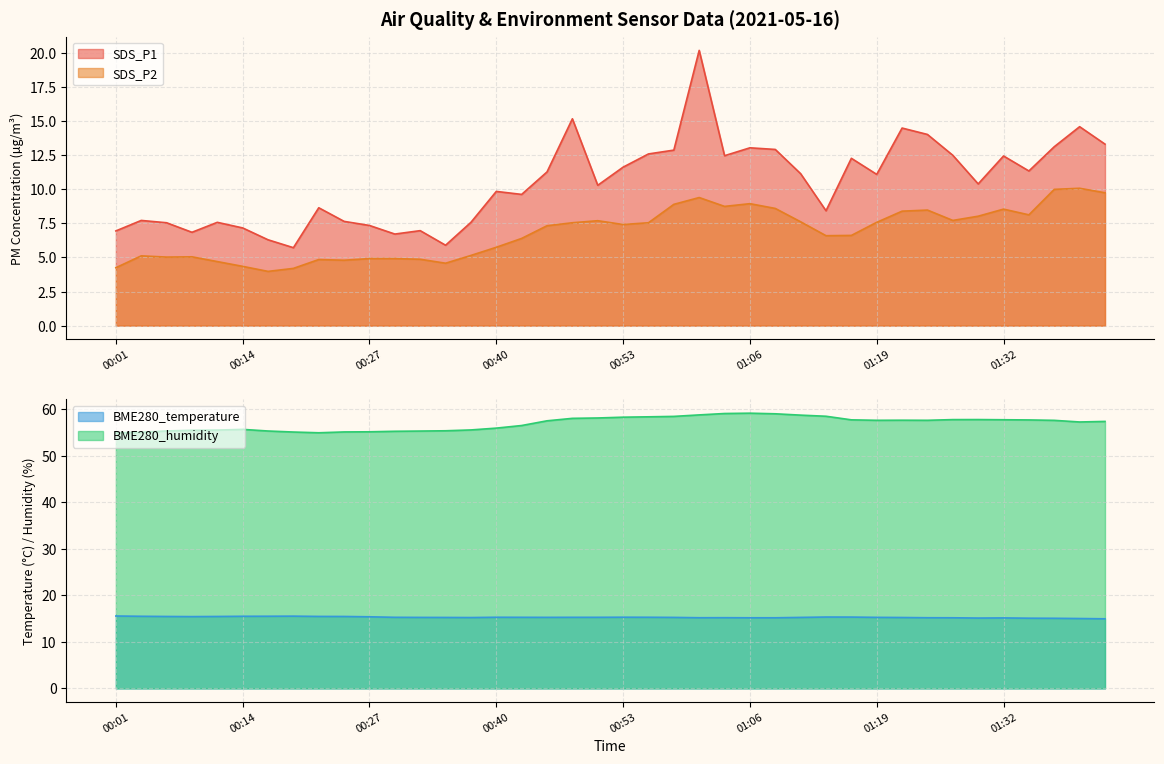

The value of BME280_temperature at 00:04 is 4.3. True or false?

False